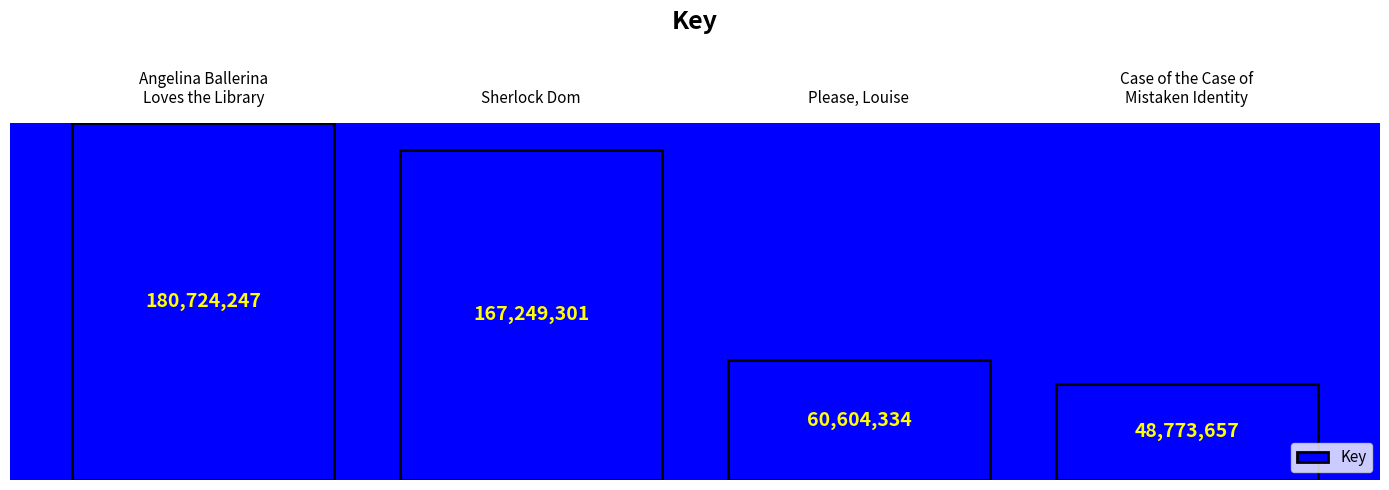

List the labels in order of value, largest first.

Angelina Ballerina
Loves the Library, Sherlock Dom, Please, Louise, Case of the Case of
Mistaken Identity